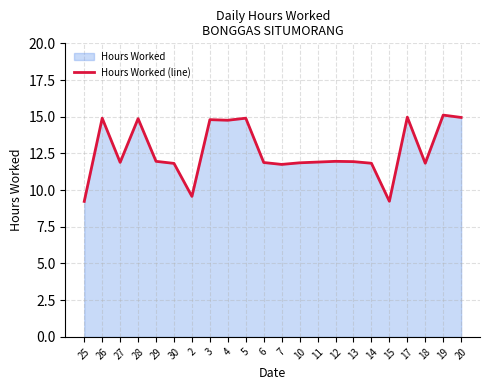

Approximately how many times larger is the value at 20 compared to 6?

1.3